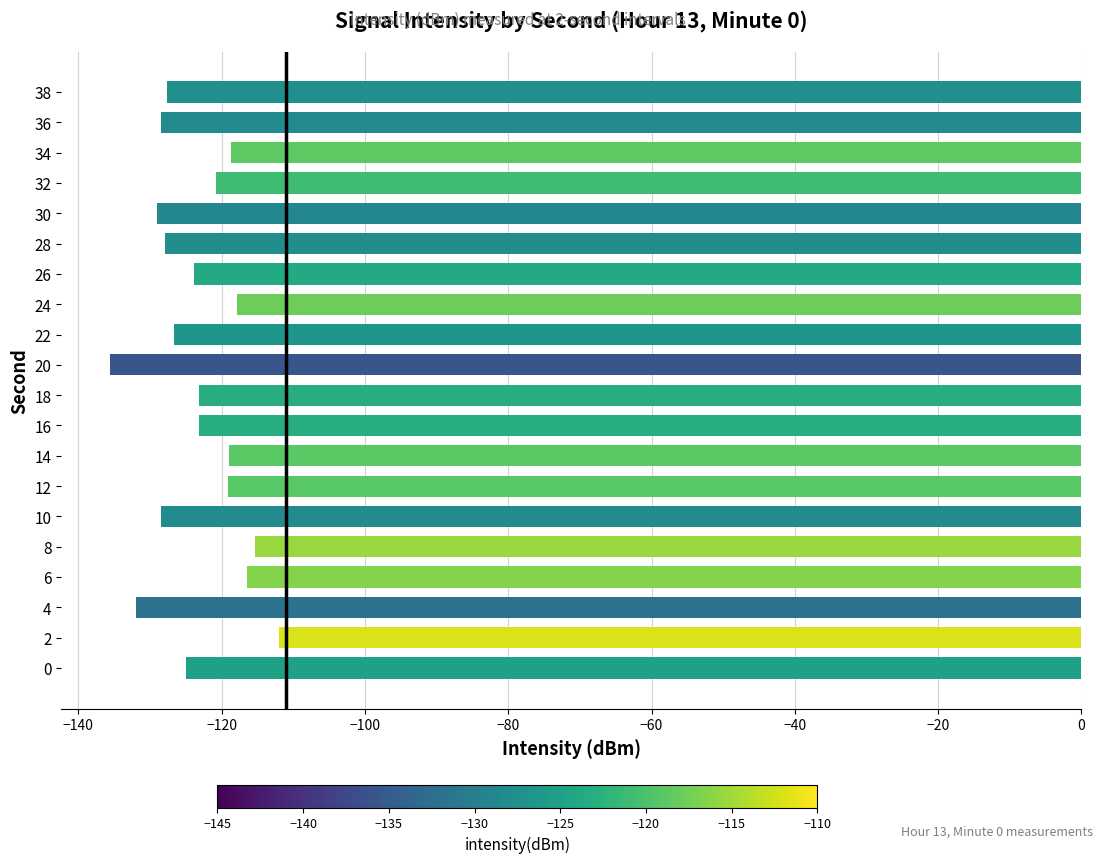

What is the minimum value shown in the chart?

-135.6